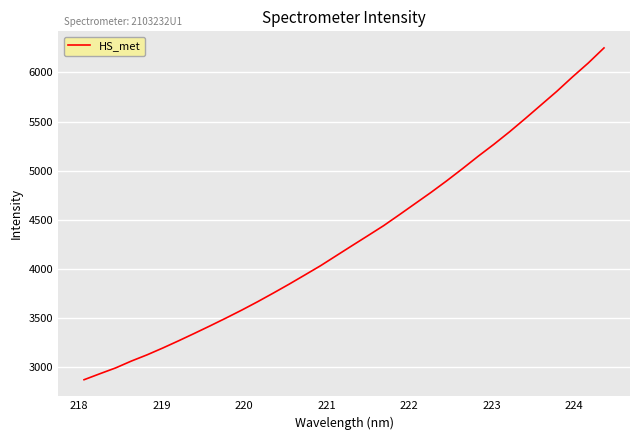

What is the smallest value displayed?

2874.2